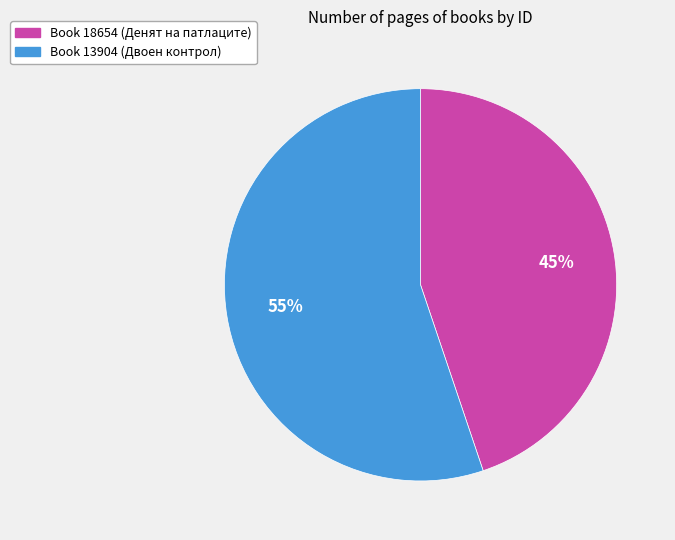

What percentage is the Book 13904 (Двоен контрол) slice, to the nearest percent?

55%